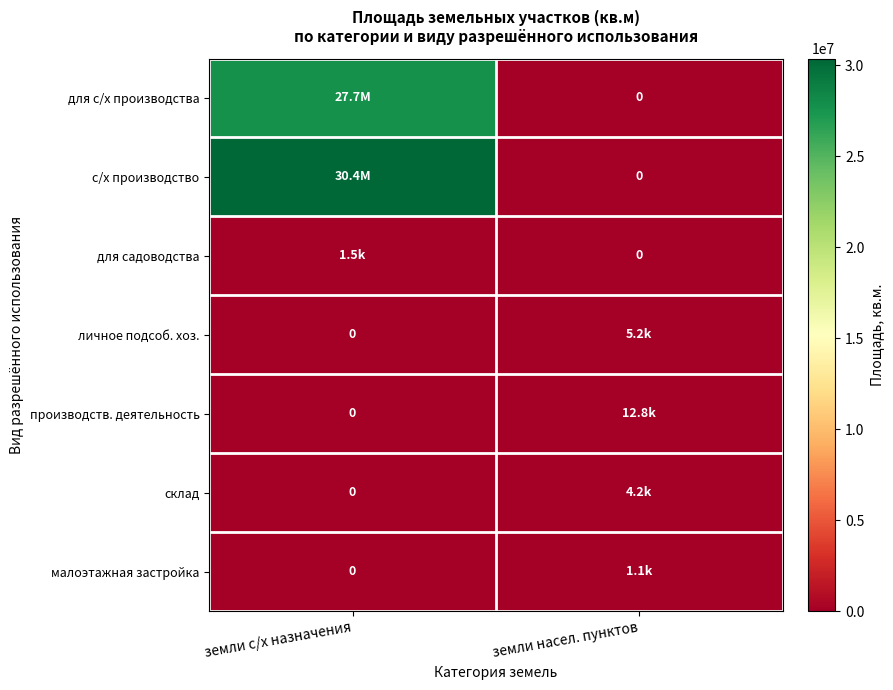

Which series has the largest range (max minus min)?

с/х производство